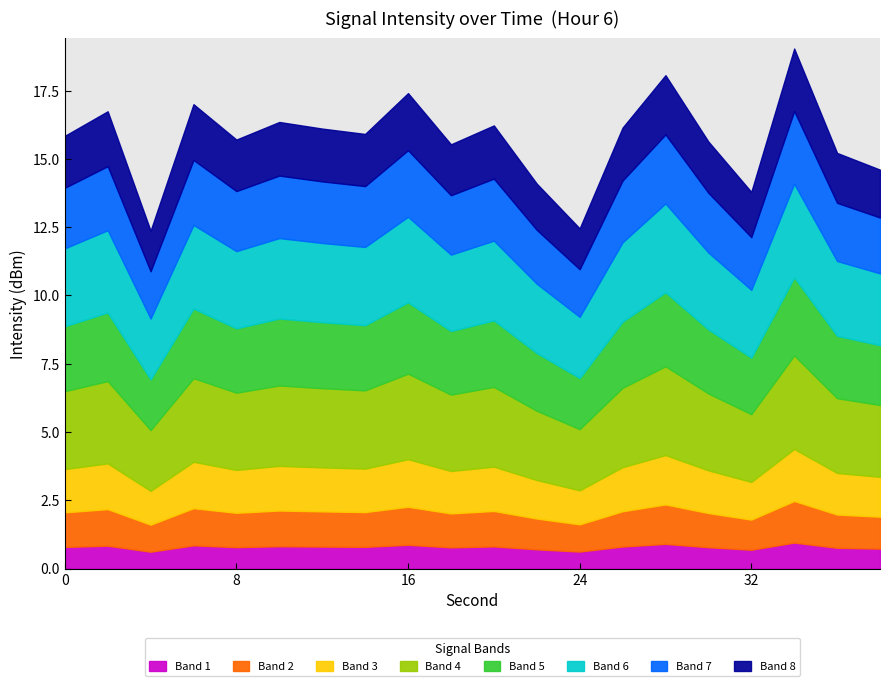

True or false: intensity(dBm) has a value of -41.2 at 34.

False